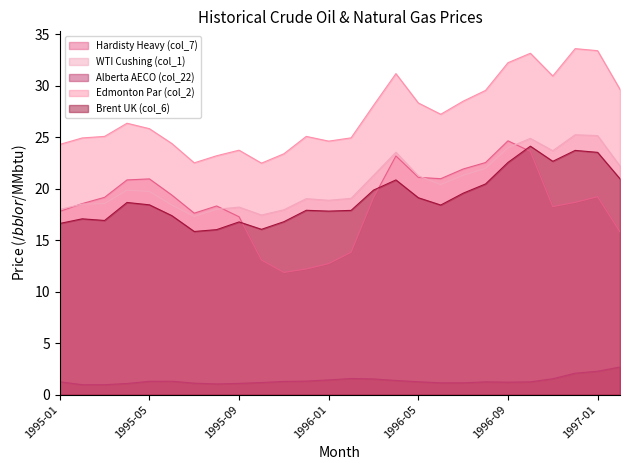

The Edmonton Par (col_2) series shows 23.2 at 1995-08. True or false?

True